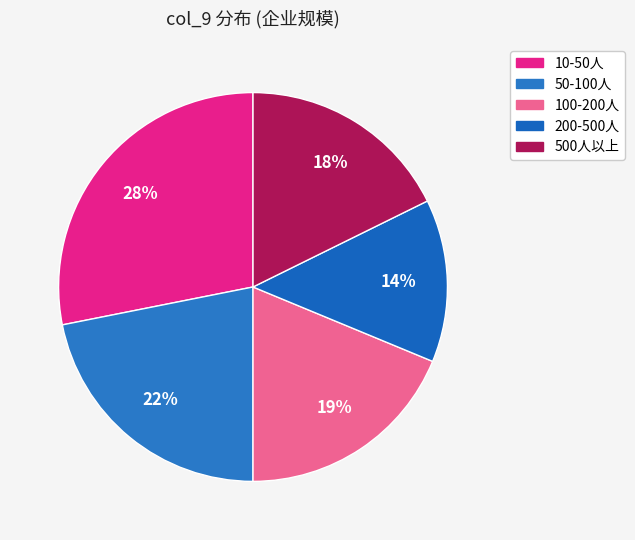

How many segments does this pie chart have?

5